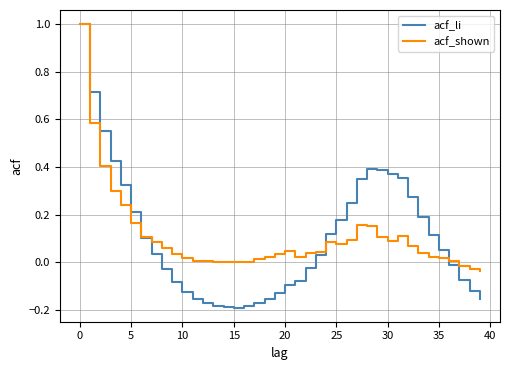

What is the maximum value shown in the chart?

1.0